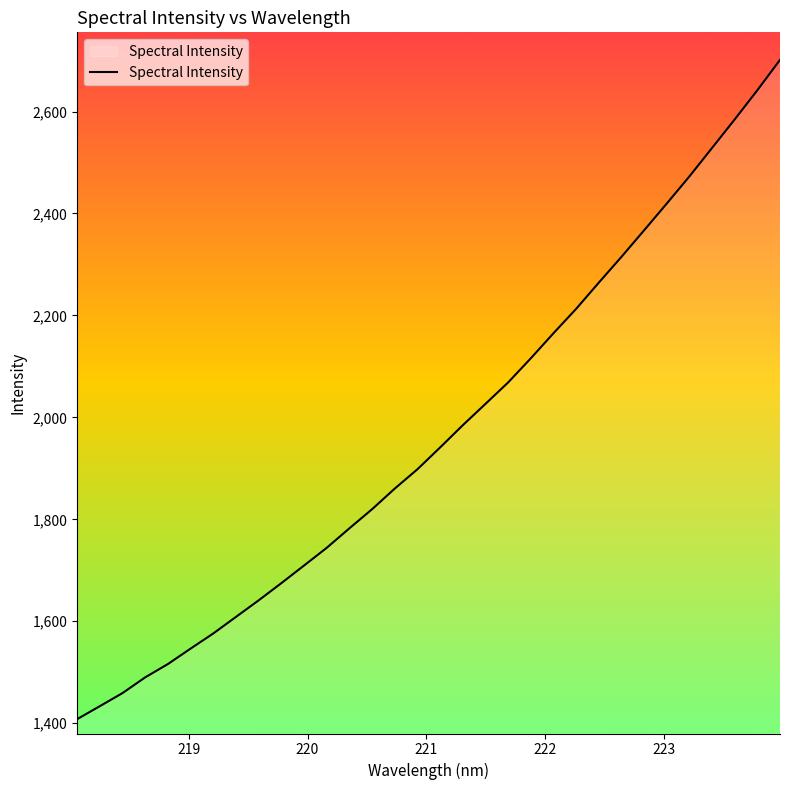

True or false: the data has more than 2 interior local peaks.

False